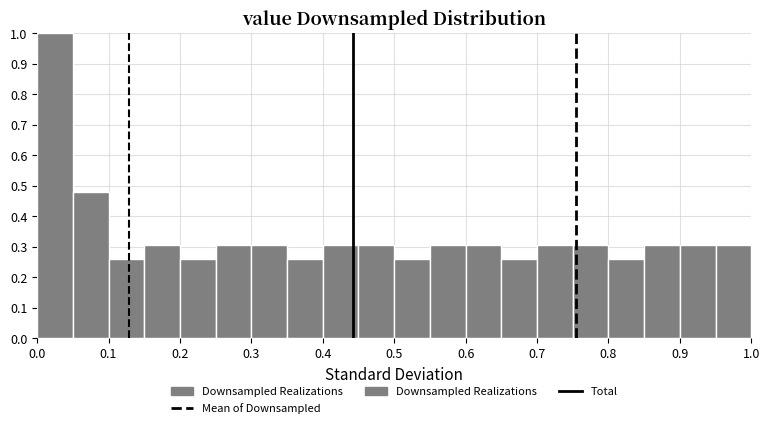

Which range on the x-axis has the tallest bar?

0.00 to 0.05